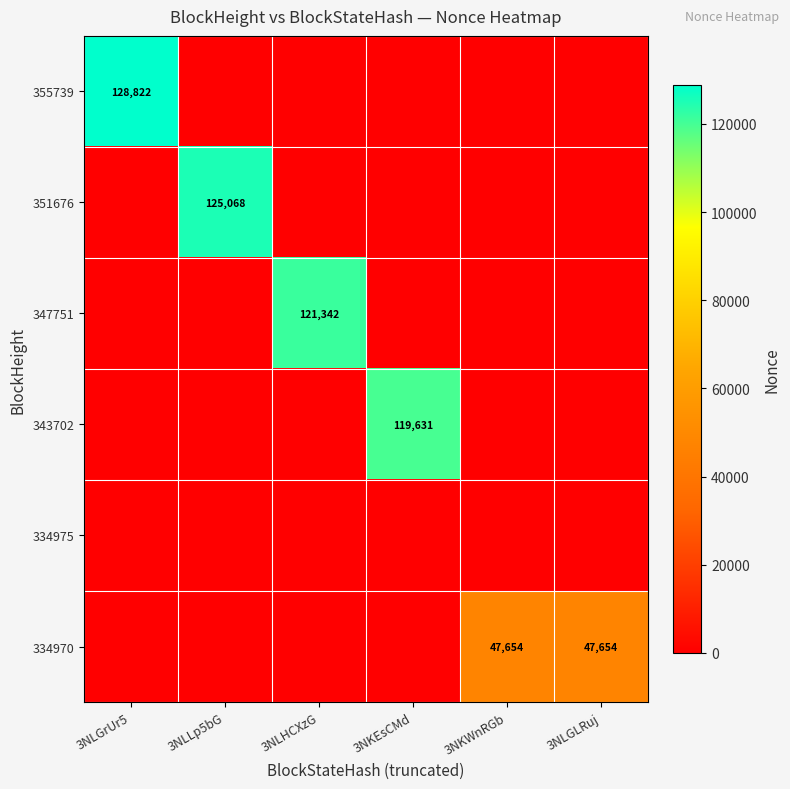

The value of 355739 at 3NLGrUr5 is 128822. True or false?

True